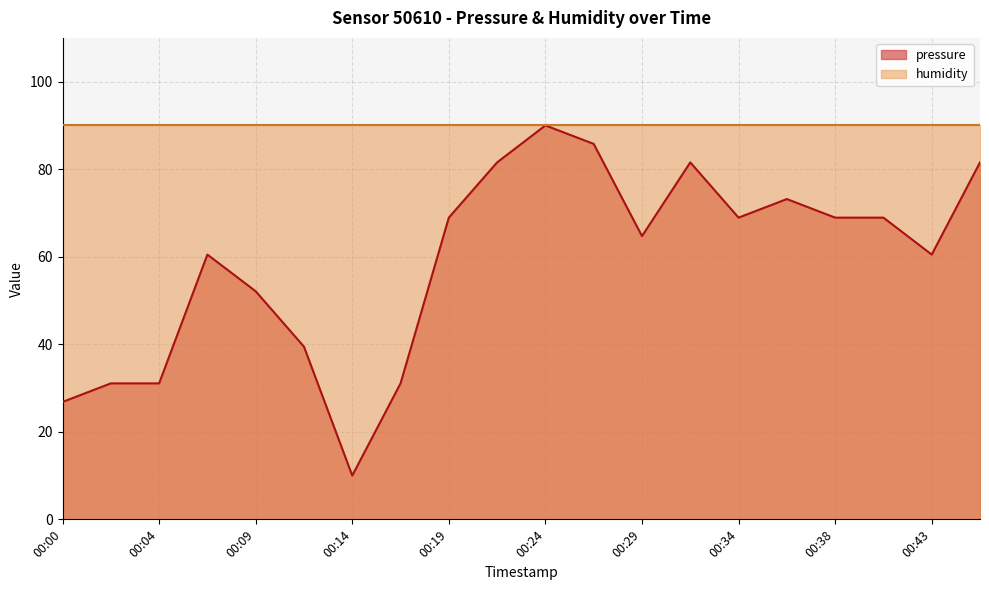

Which has a higher value, 00:34 or 00:29?

00:34